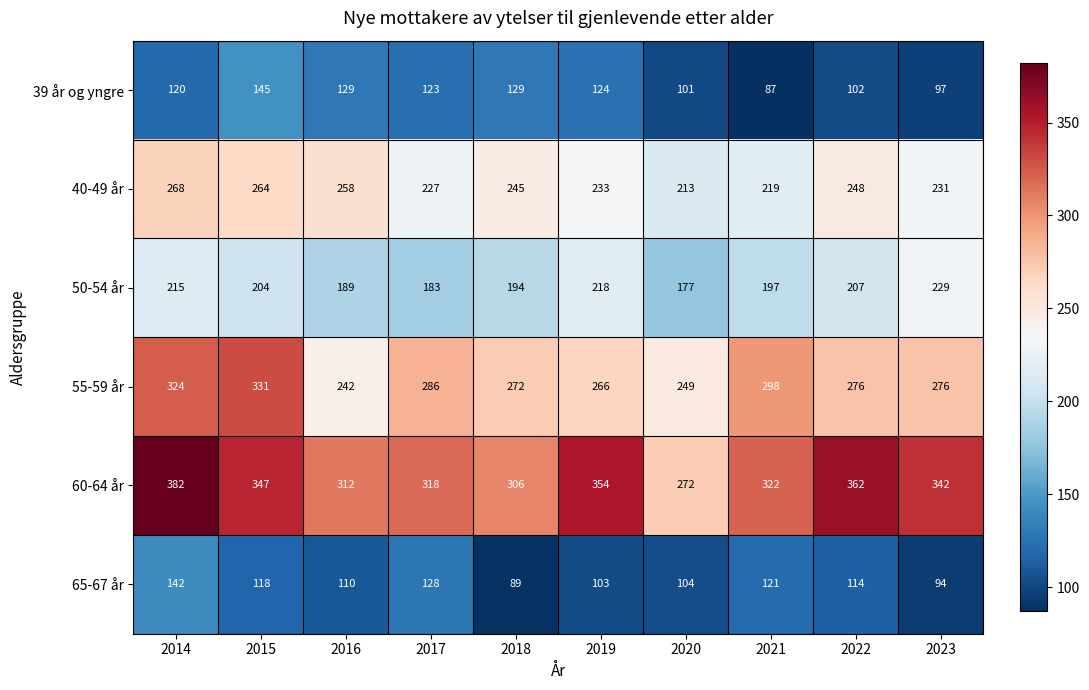

What is the approximate value of 39 år og yngre at 2022, to the nearest 10?

100